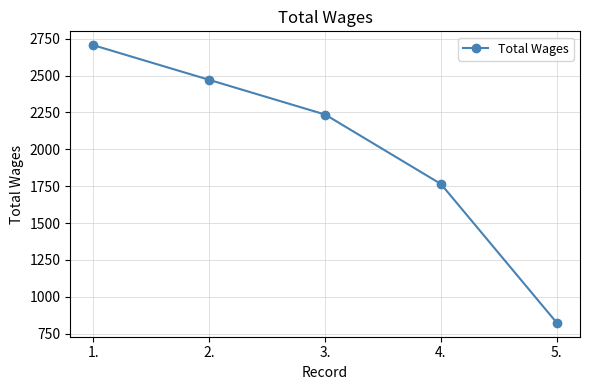

Read the value at 1., to the nearest 50.

2700